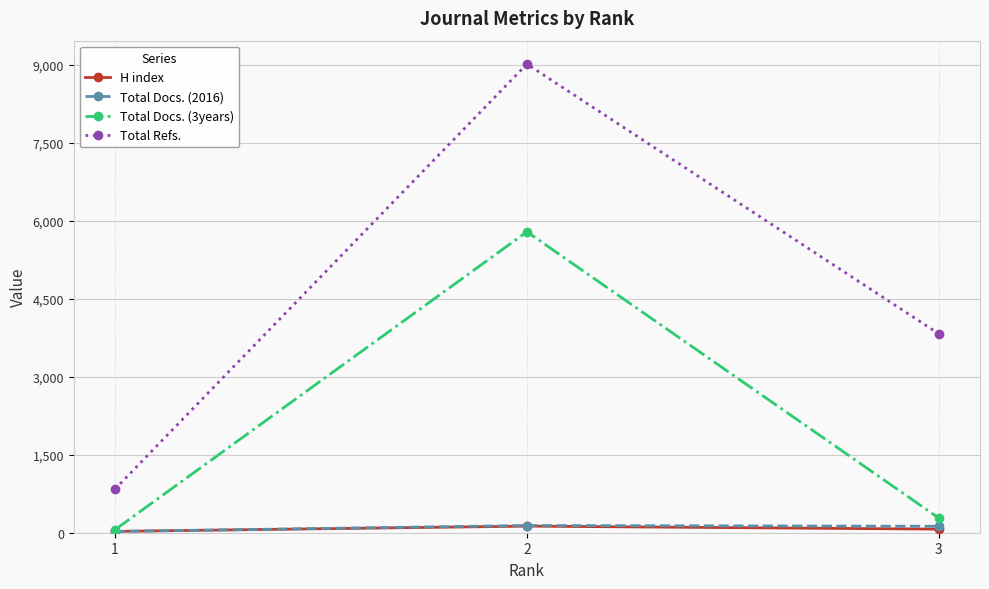

At which category is the sum across all series the highest?

2